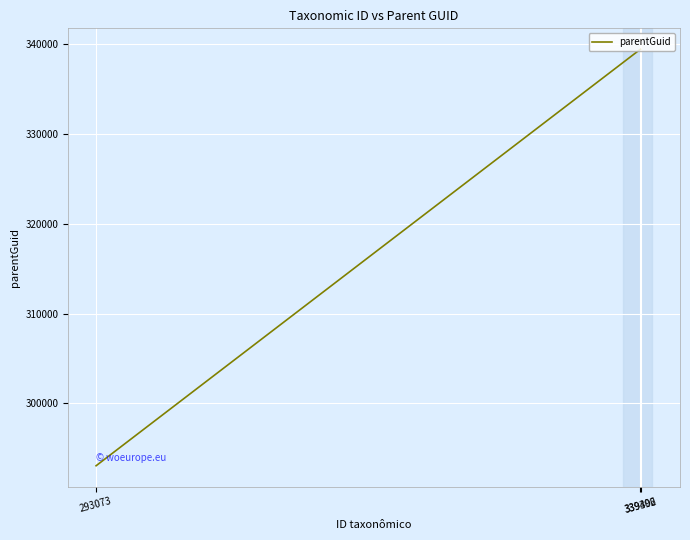

What is the difference between the second highest and minimum values?

46323